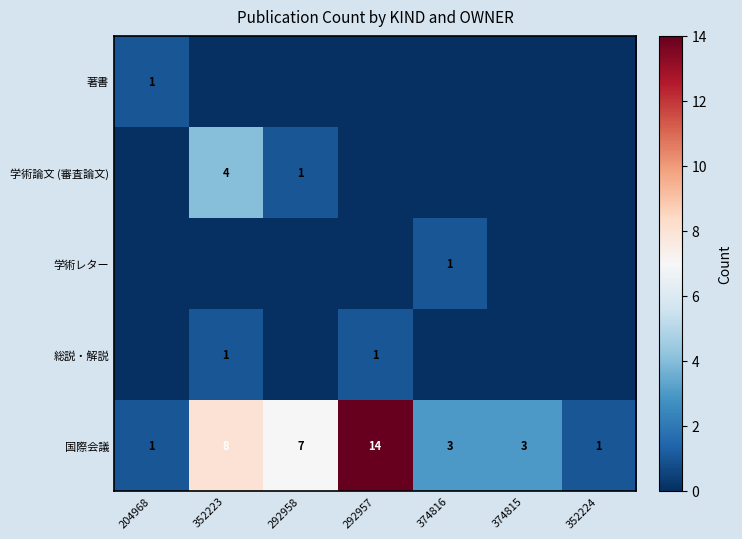

Where does the 国際会議 series first go above 3?

352223